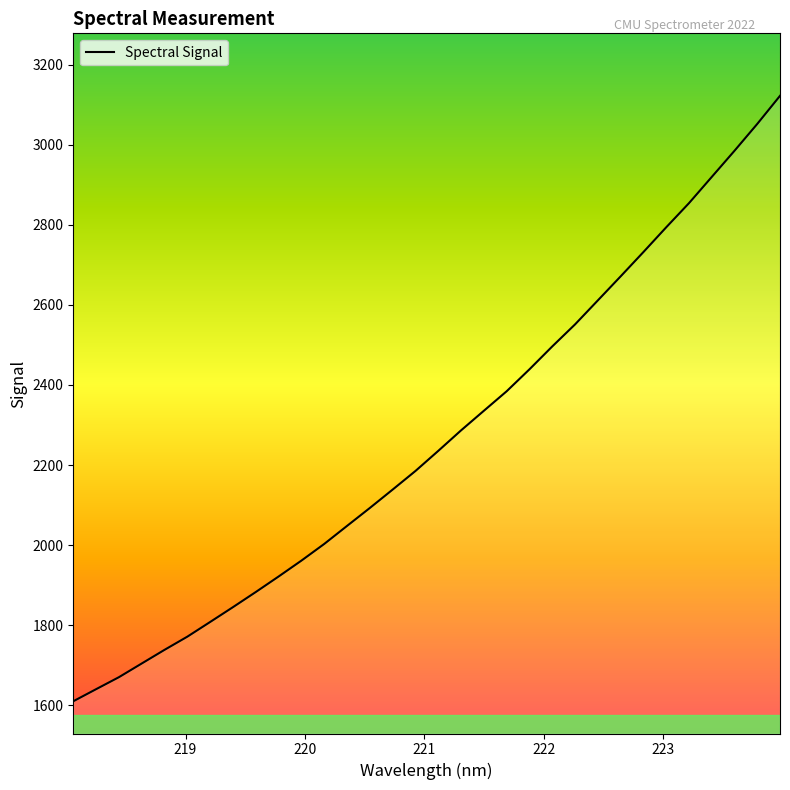

What is the maximum value shown in the chart?

3122.0